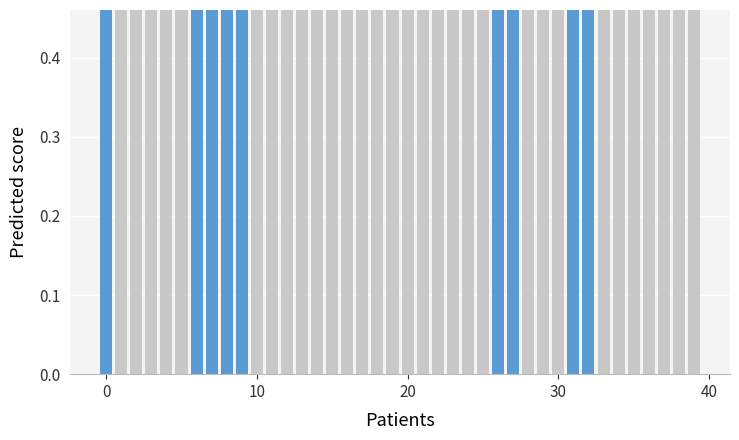

True or false: the data shows 0.6 at 30.

False